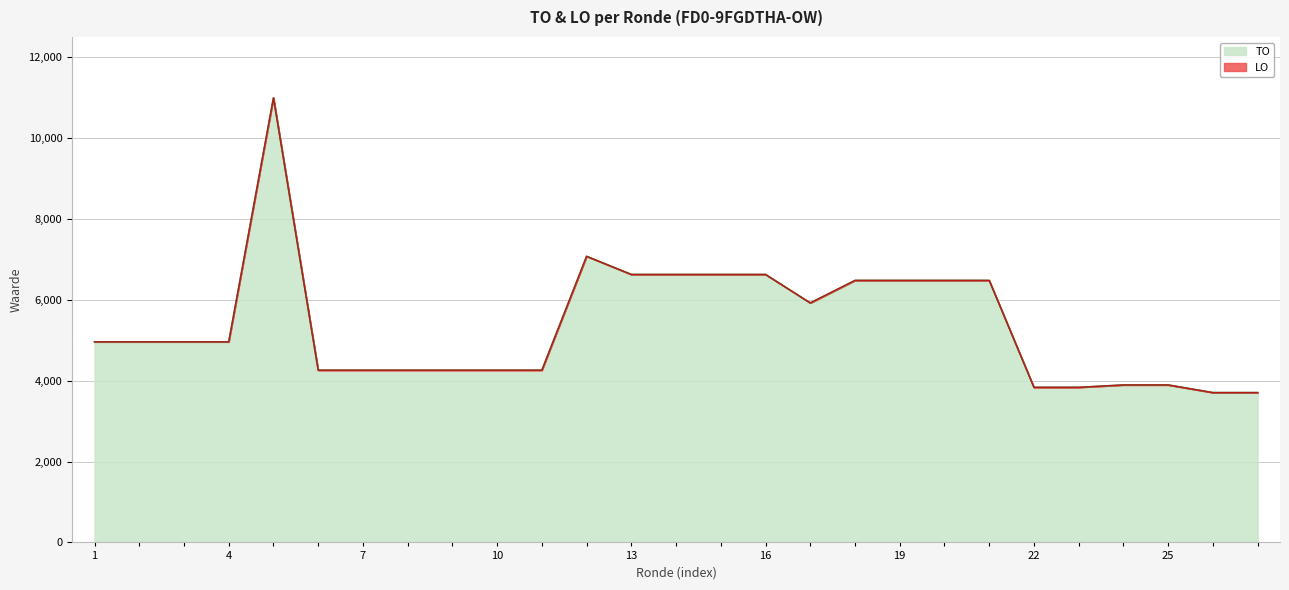

What is the minimum value for TO?

3705